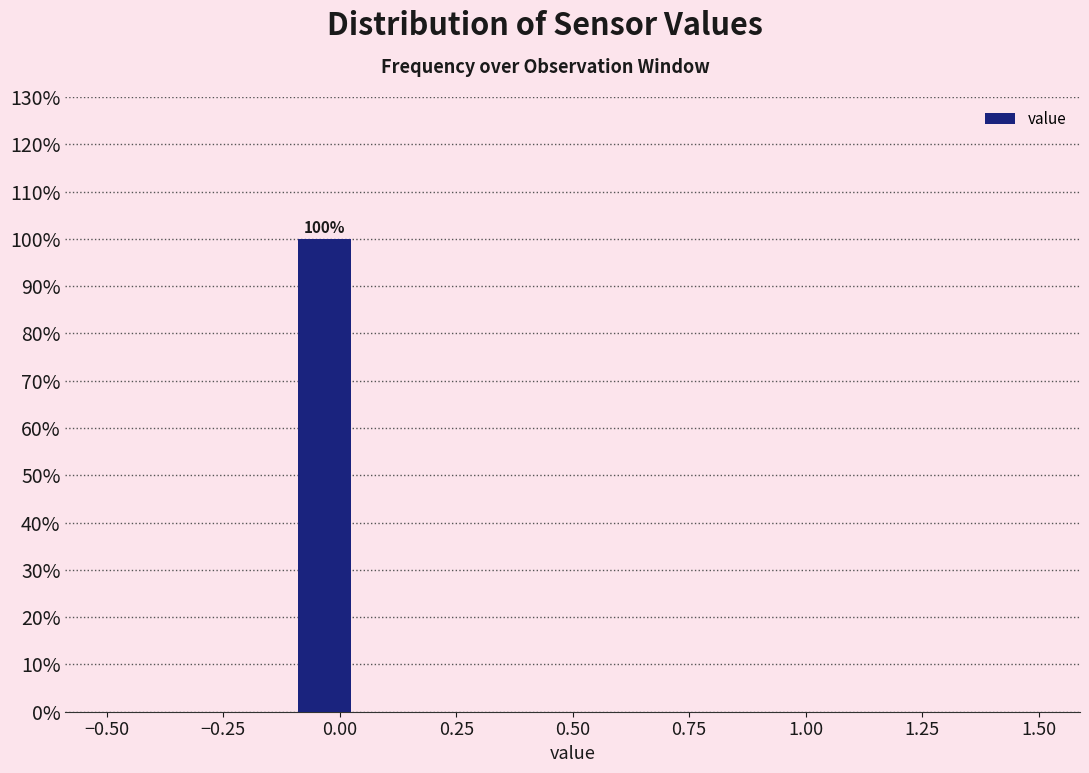

Read against the x-axis, roughly where is the centre of the tallest bar?

-0.05